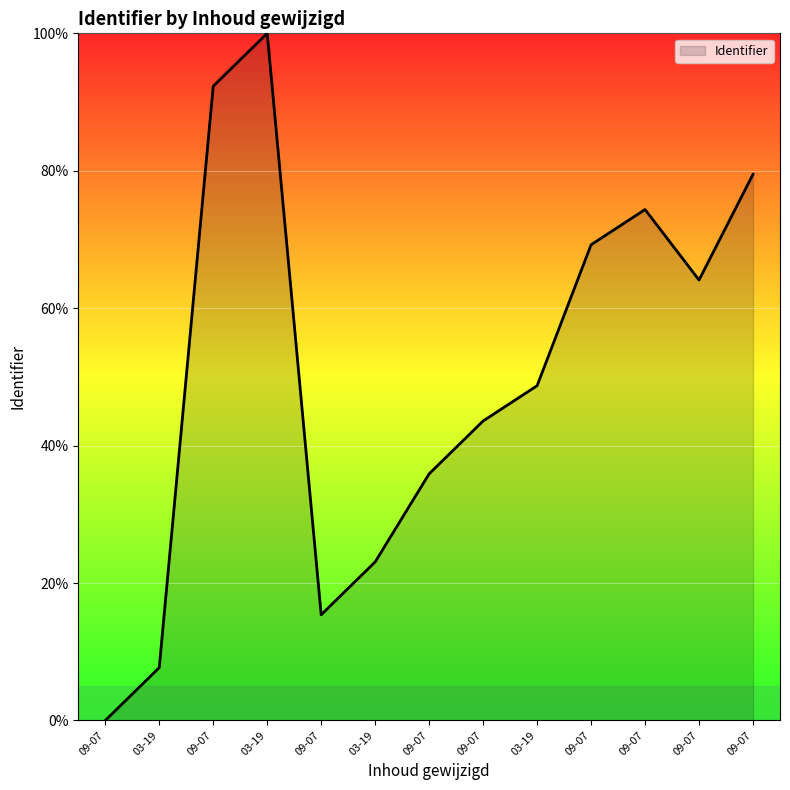

True or false: there are more than 1 points higher than both neighbors.

True